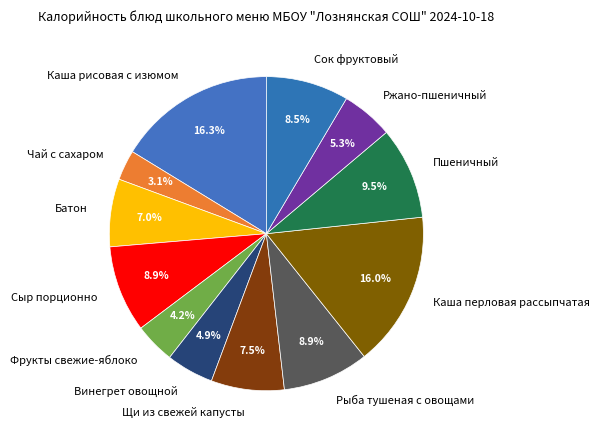

What percentage is NOT represented by Каша рисовая с изюмом?

83.7%